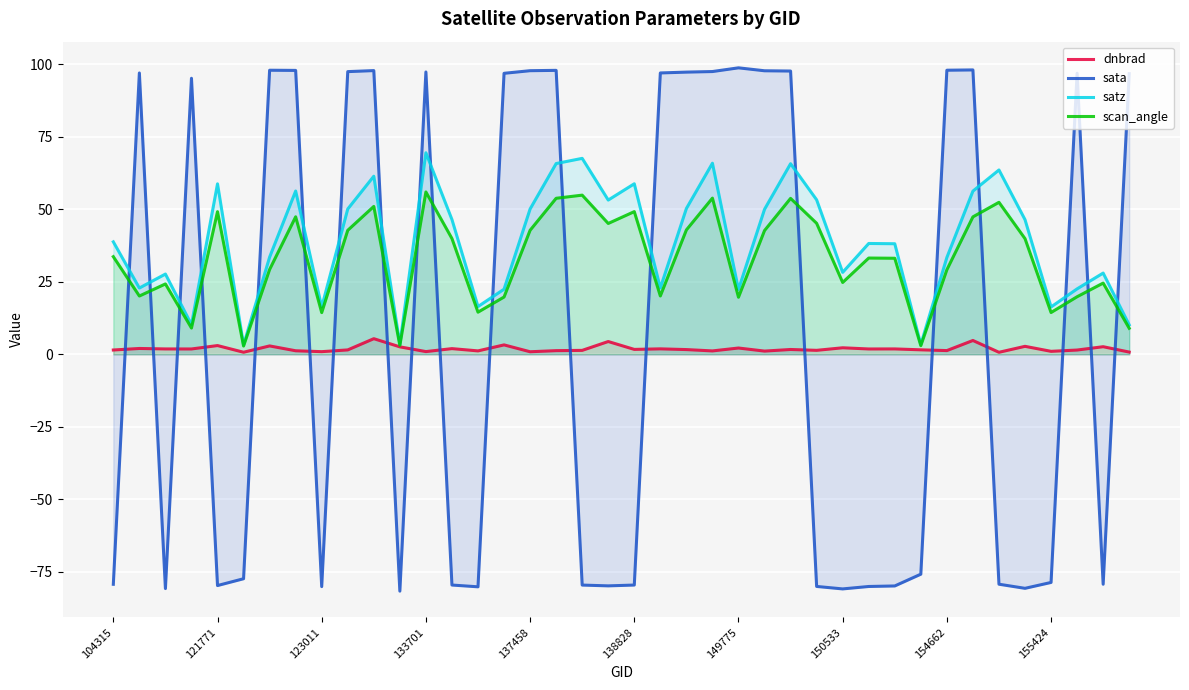

What is the average value of the scan_angle series?

32.8